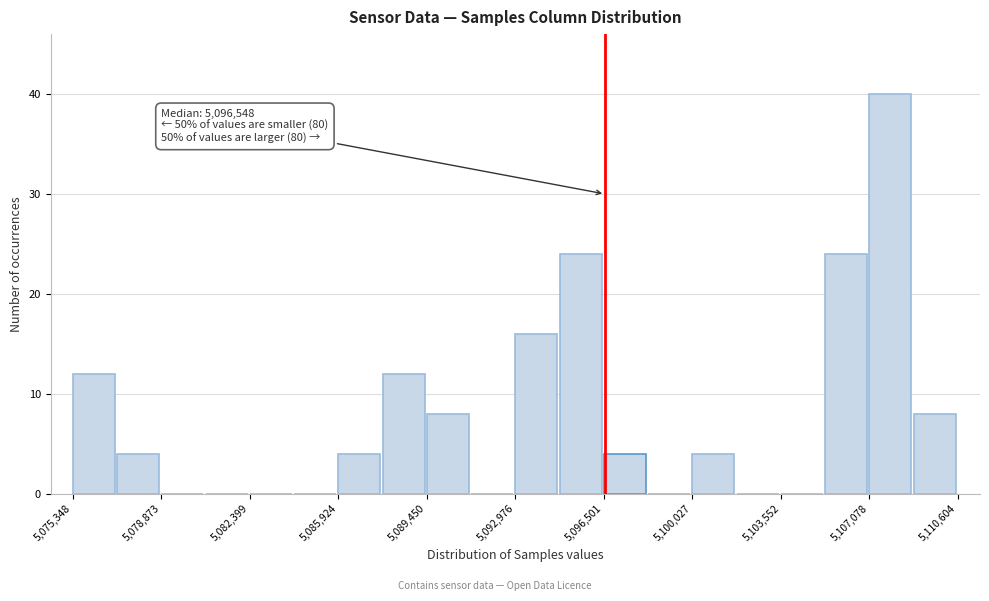

Around what value on the x-axis is the tallest bar? Give the approximate position of its centre, as read against the axis.

5108000